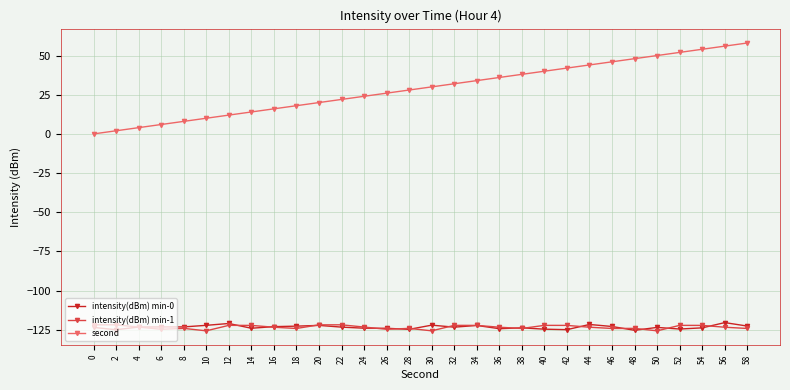

What is the maximum value for second?

58.0